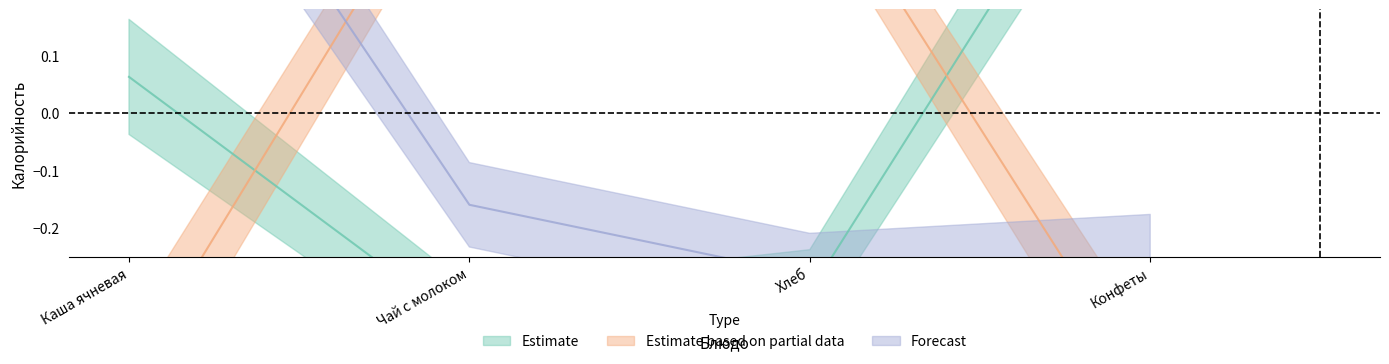

The value of Estimate at Хлеб is -0.1. True or false?

False